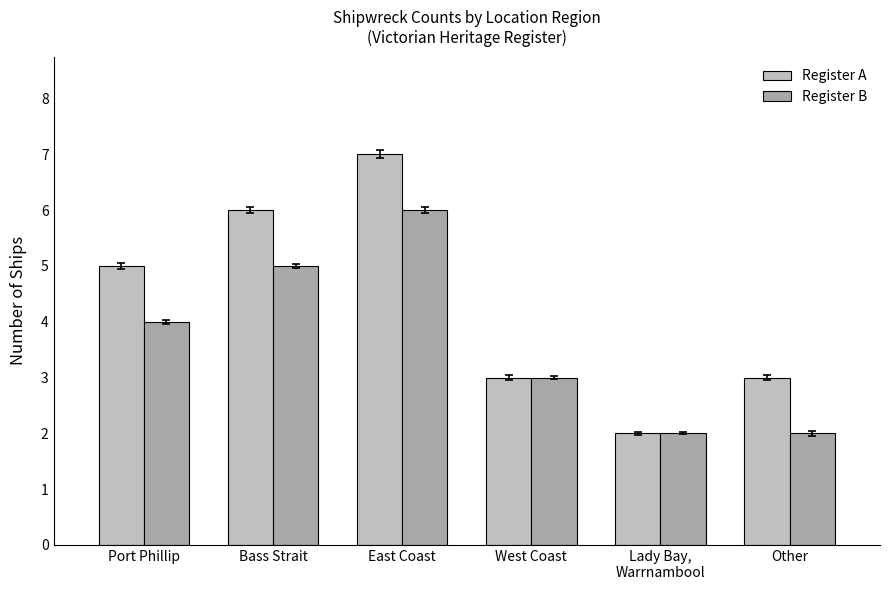

Reading left to right, extract all data points from this chart.

Register A: 5	6	7	3	2	3
Register B: 4	5	6	3	2	2